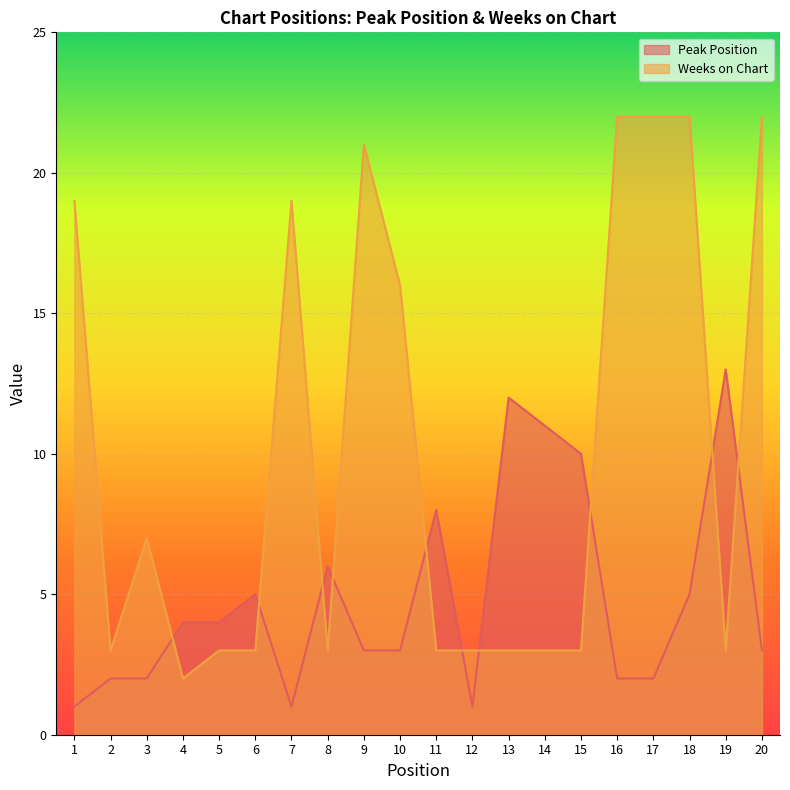

At which label is Peak Position closest to 7?

8